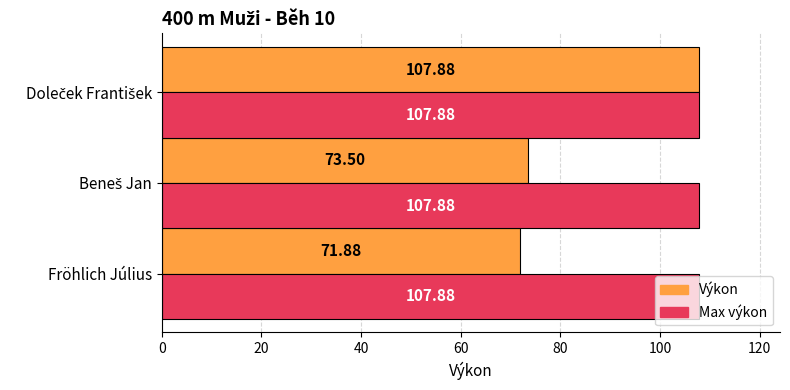

Which series has the widest spread of values?

Výkon